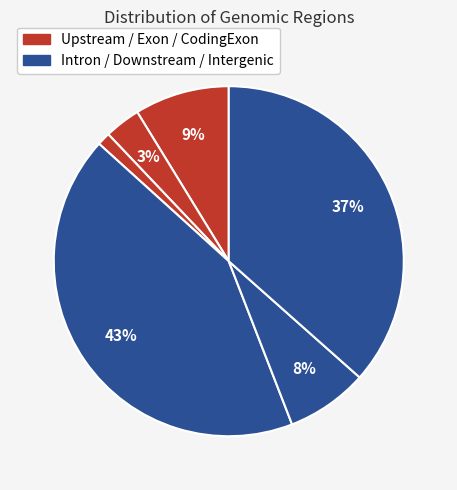

How many slices are in this pie chart?

6